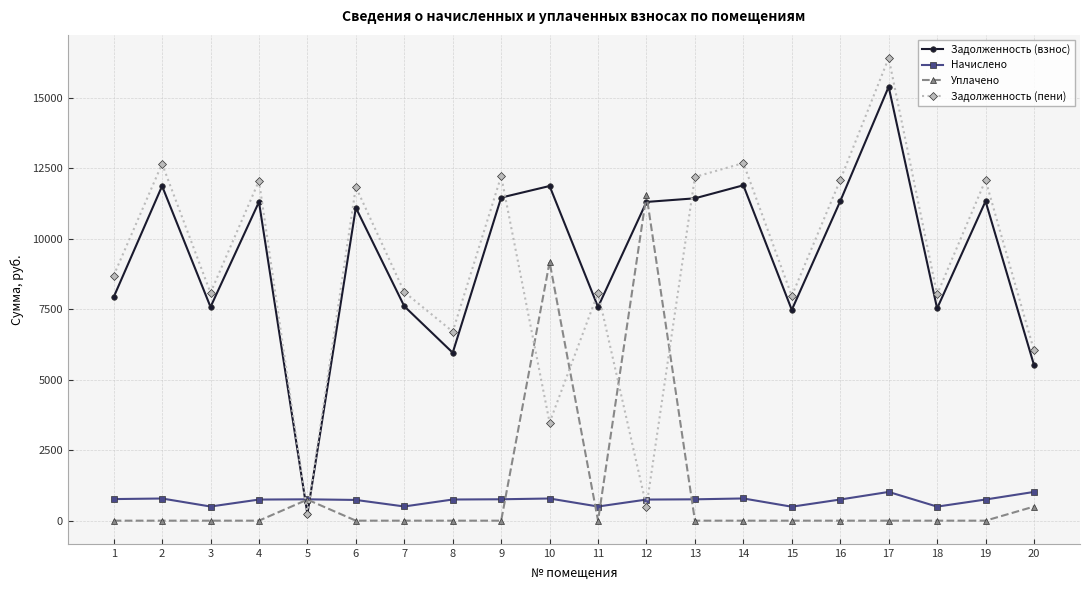

How many data points does each series have?

20